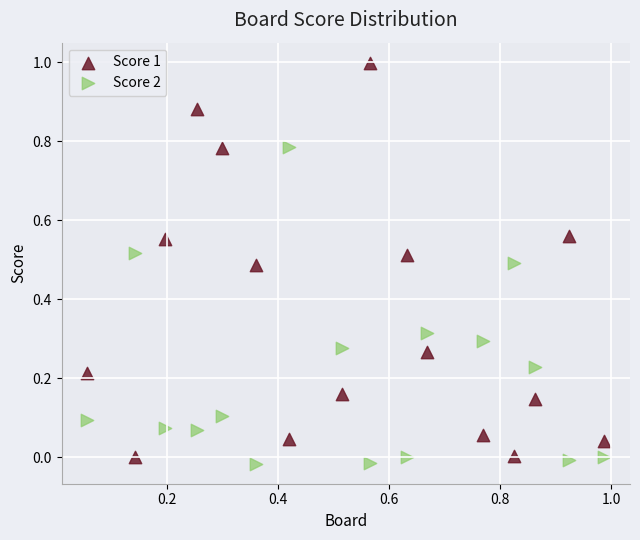

Which series has the largest Y range (max minus min)?

Score 1